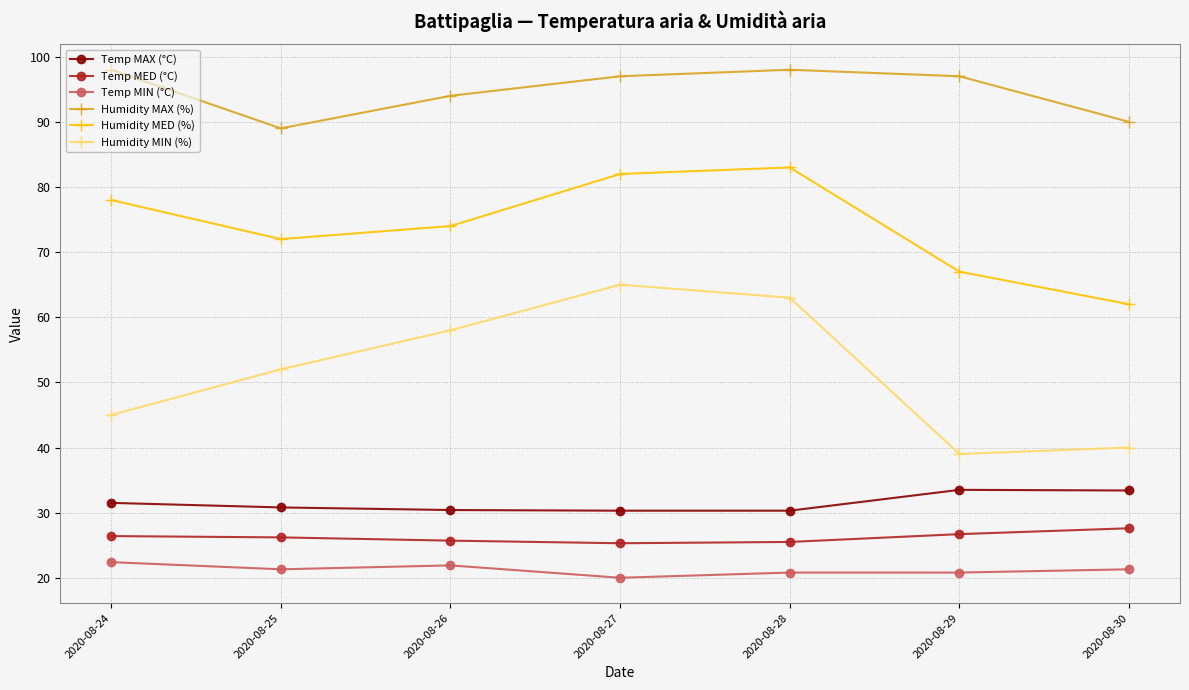

What is the lowest value of the Temp MAX (°C) series?

30.3